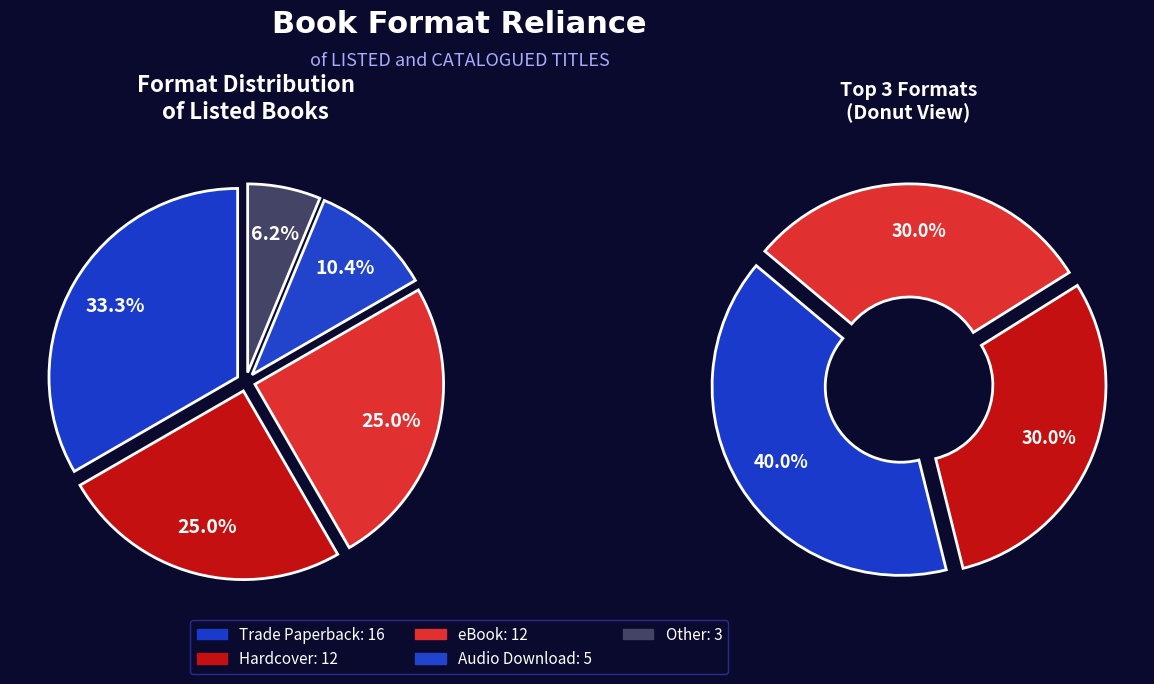

Which slice is the smallest?

Other